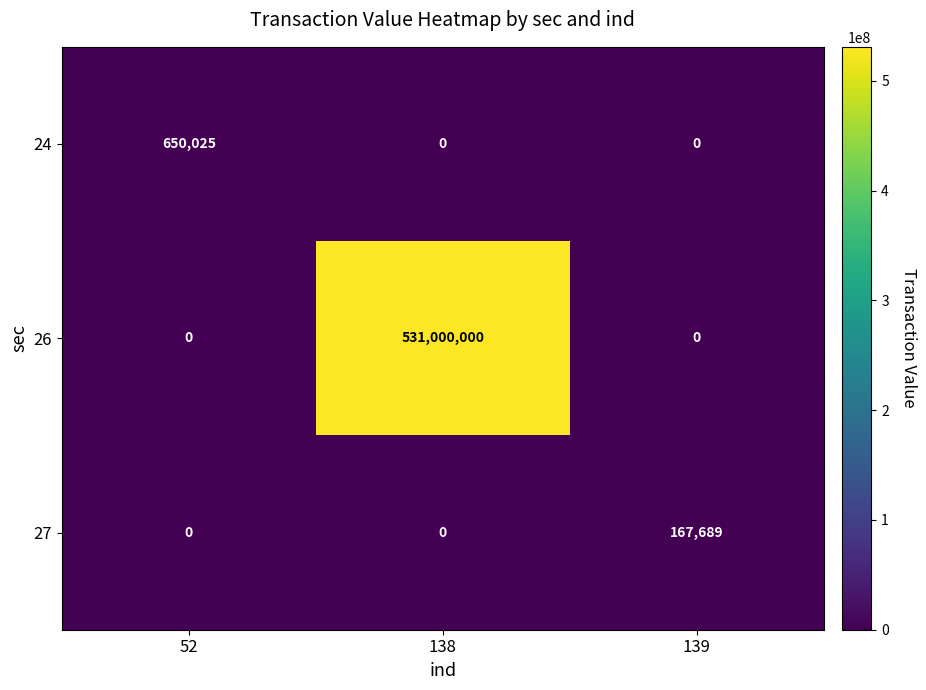

At how many categories does at least one series exceed 133127230?

1